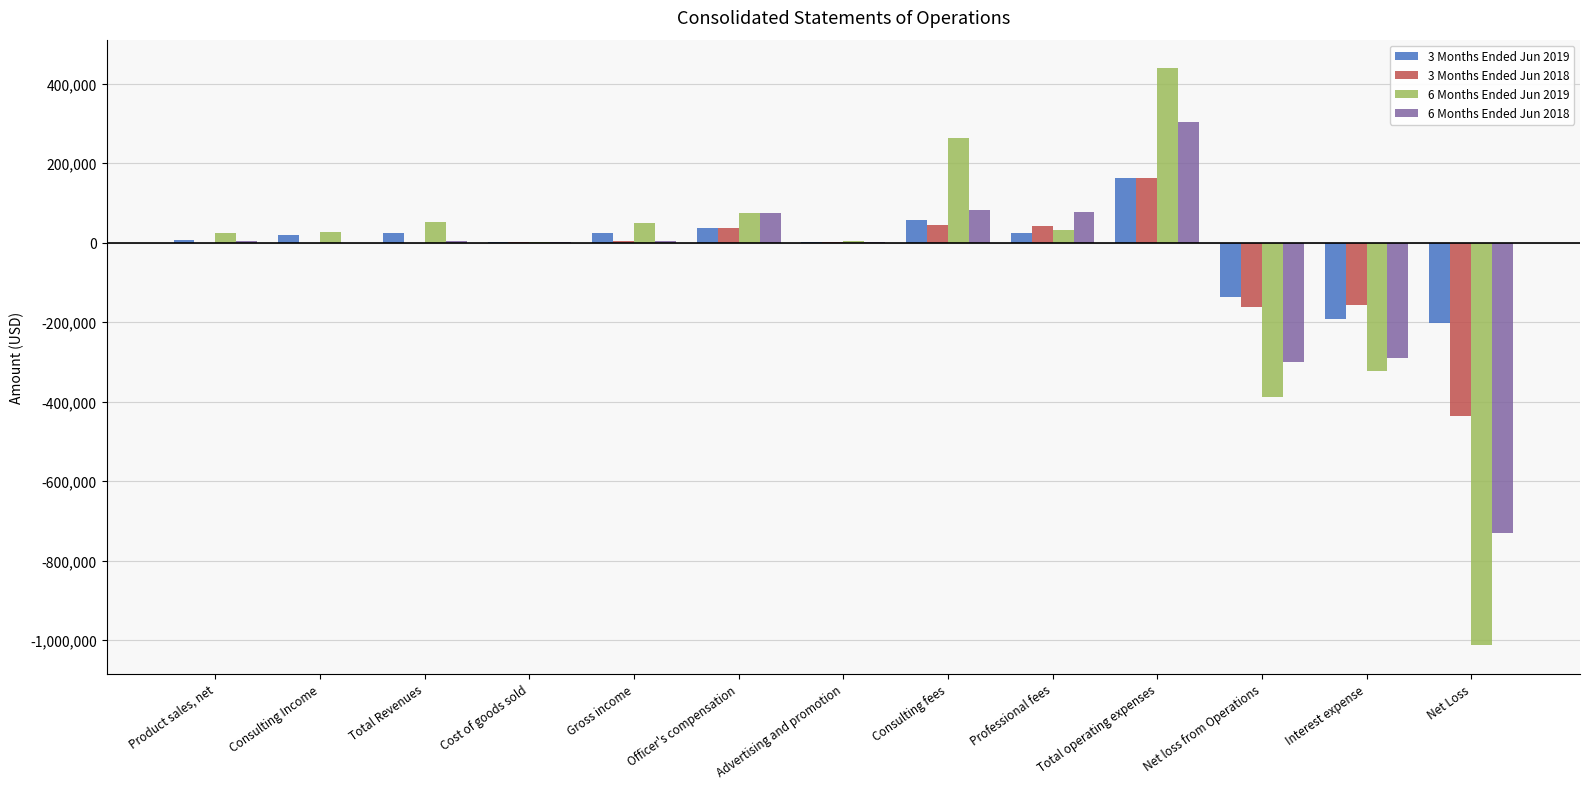

At which category is the sum across all series the highest?

Total operating expenses